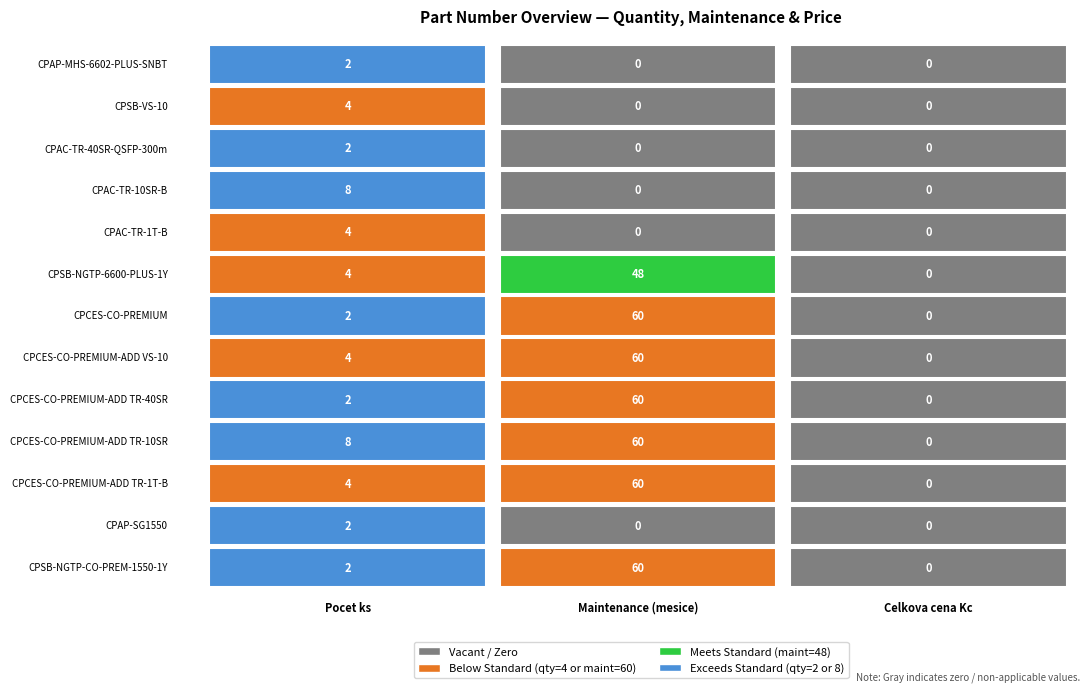

What is the difference between the maximum and minimum values in the CPSB-NGTP-CO-PREM-1550-1Y series?

60